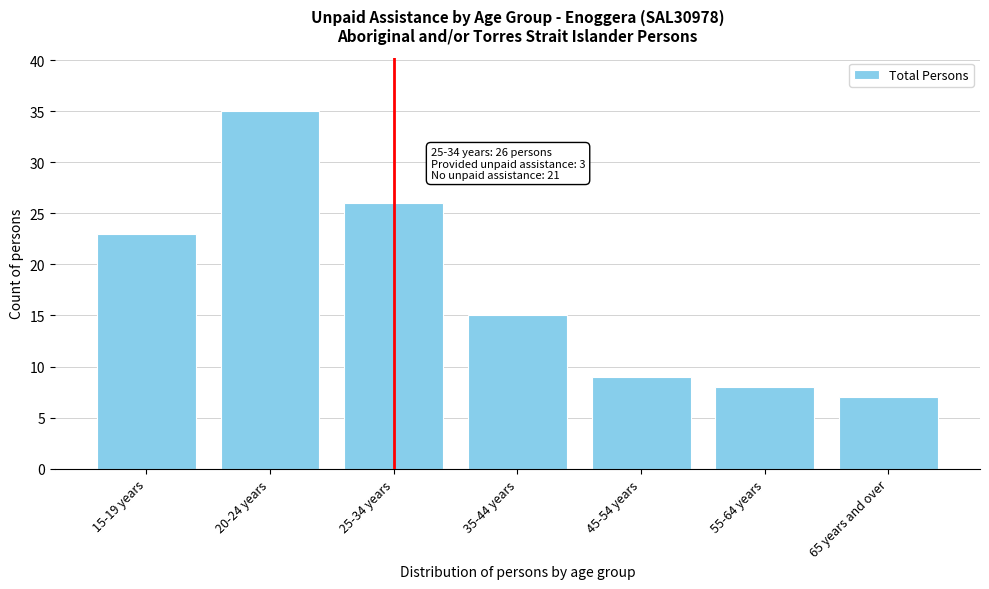

Reading left to right, extract all data points from this chart.

15-19 years=23	20-24 years=35	25-34 years=26	35-44 years=15	45-54 years=9	55-64 years=8	65 years and over=7